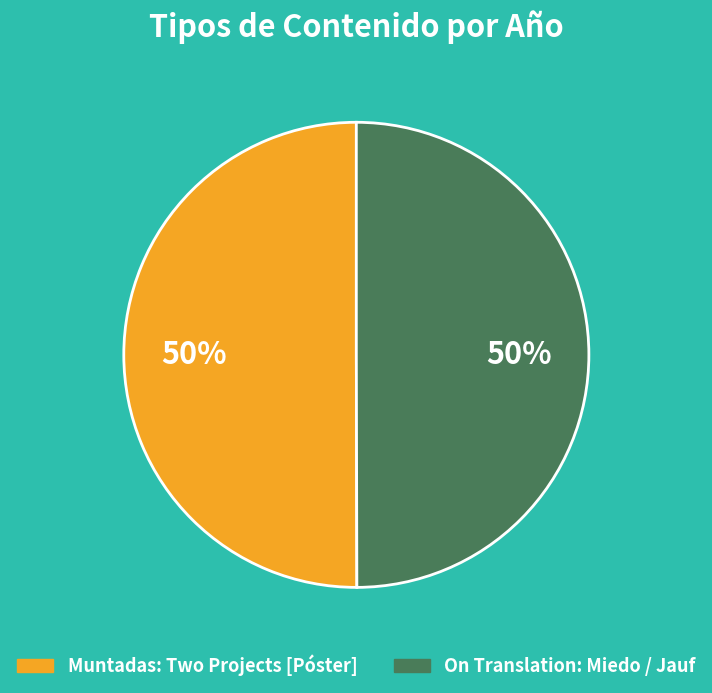

What is the ratio of the value at Muntadas: Two Projects [Póster] to the value at On Translation: Miedo / Jauf?

1.0